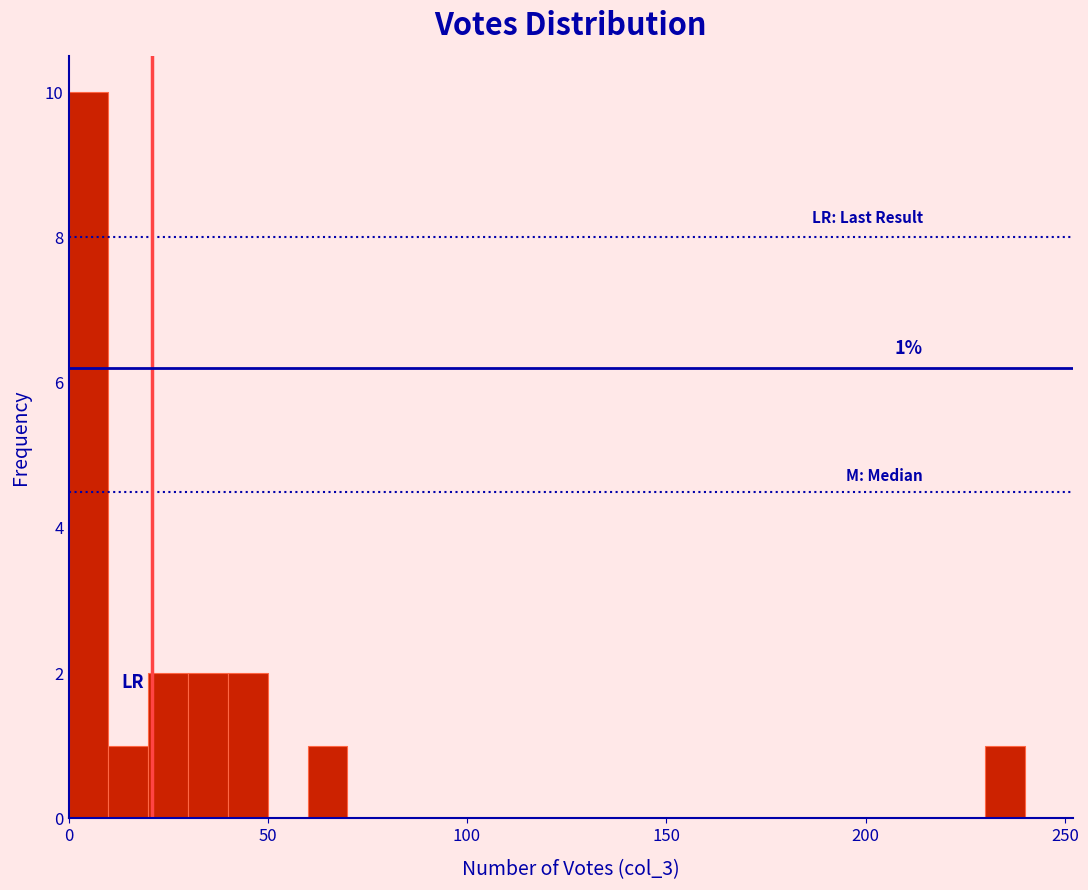

Around what value on the x-axis is the tallest bar? Give the approximate position of its centre, as read against the axis.

5